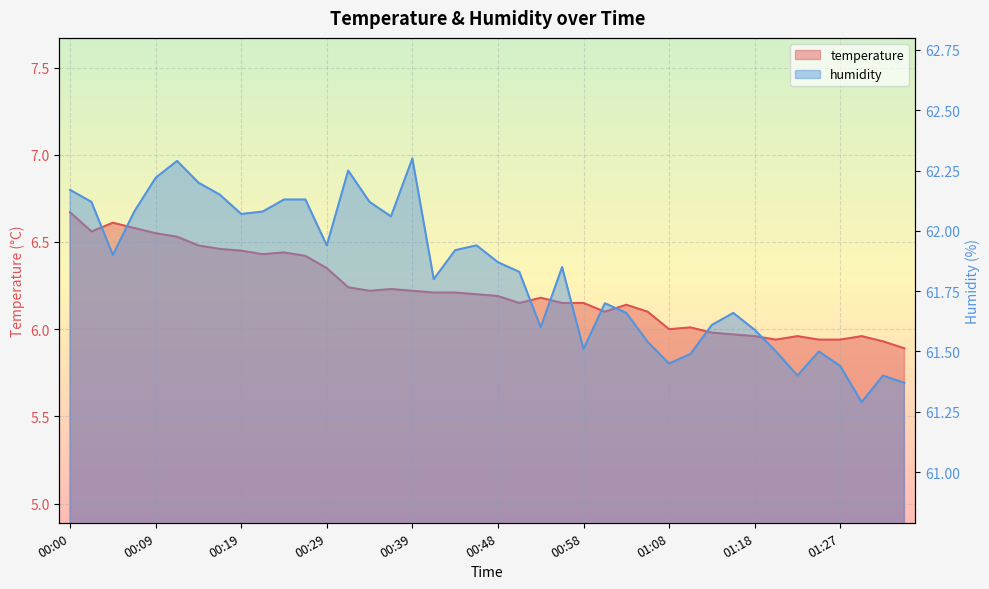

What is the maximum value for humidity?

62.3